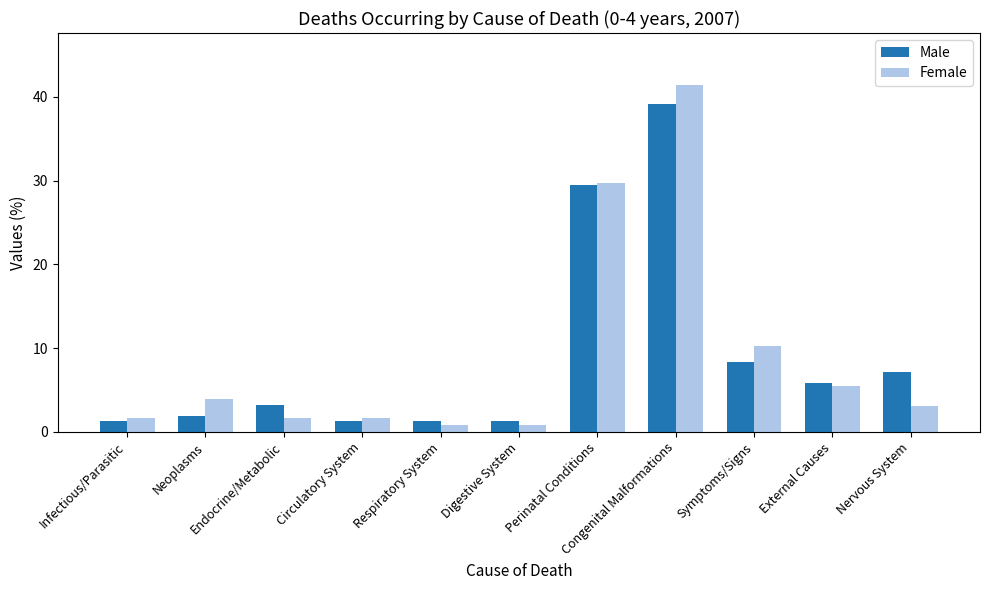

What is the average value of the Female series?

9.1